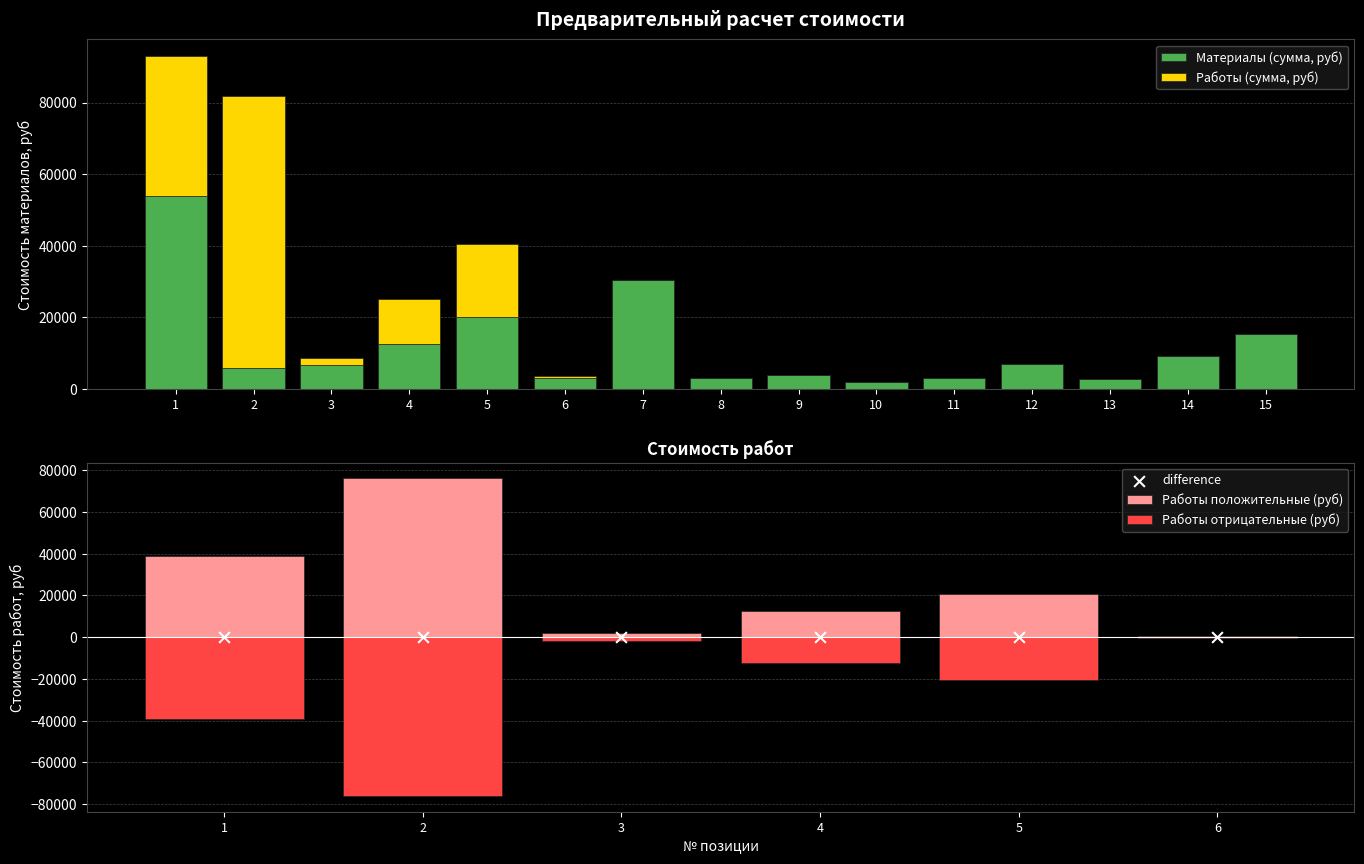

Which series contains the lowest Y value?

Работы (сумма, руб)